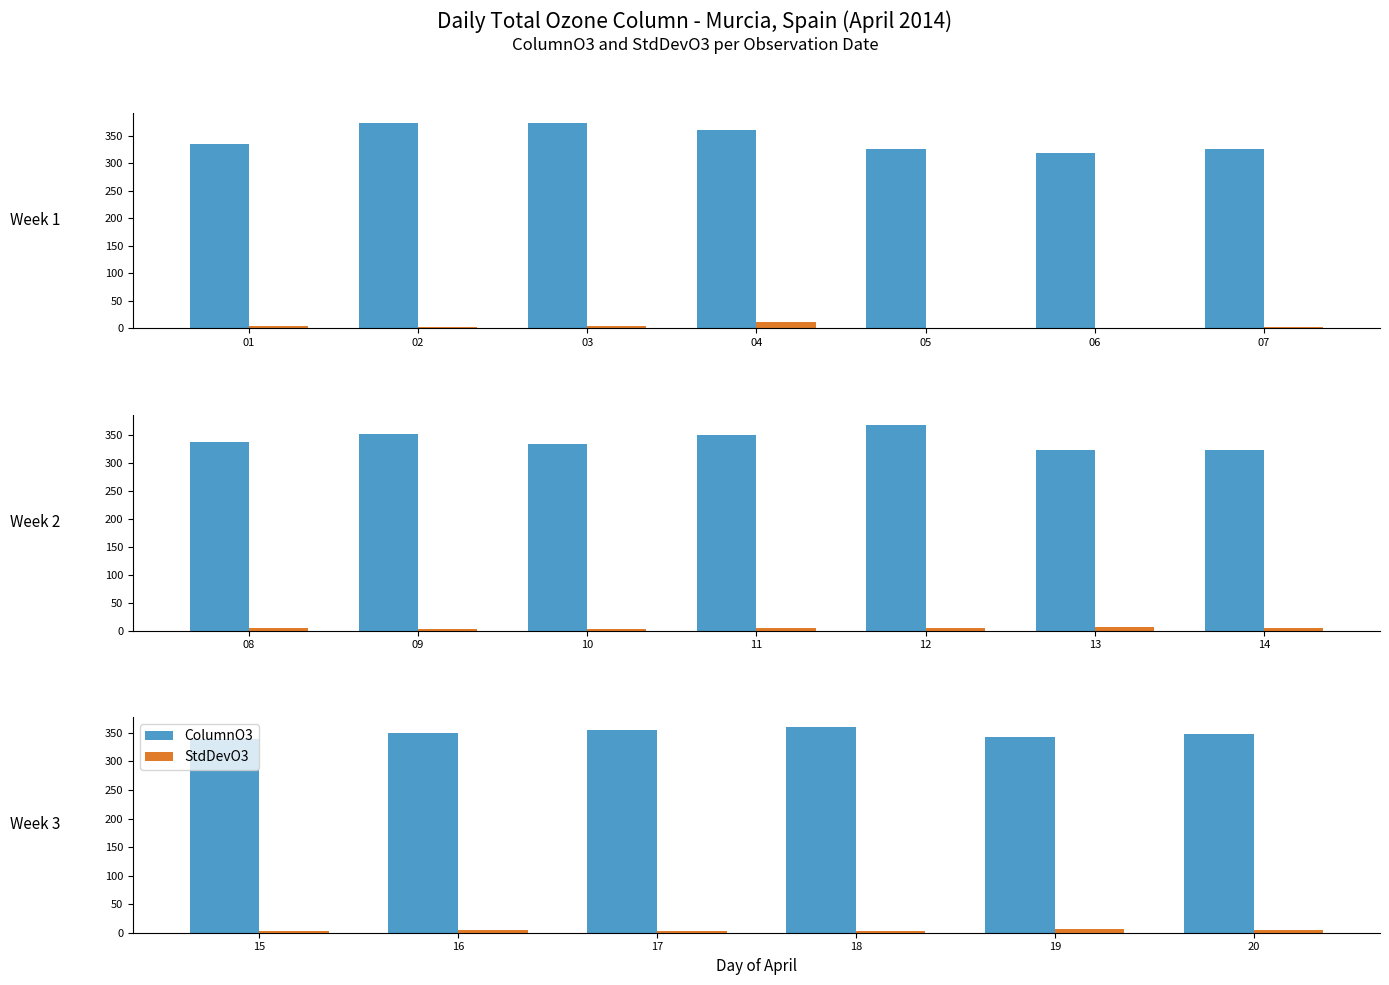

List the series in order of their overall mean, lowest first.

StdDevO3, ColumnO3